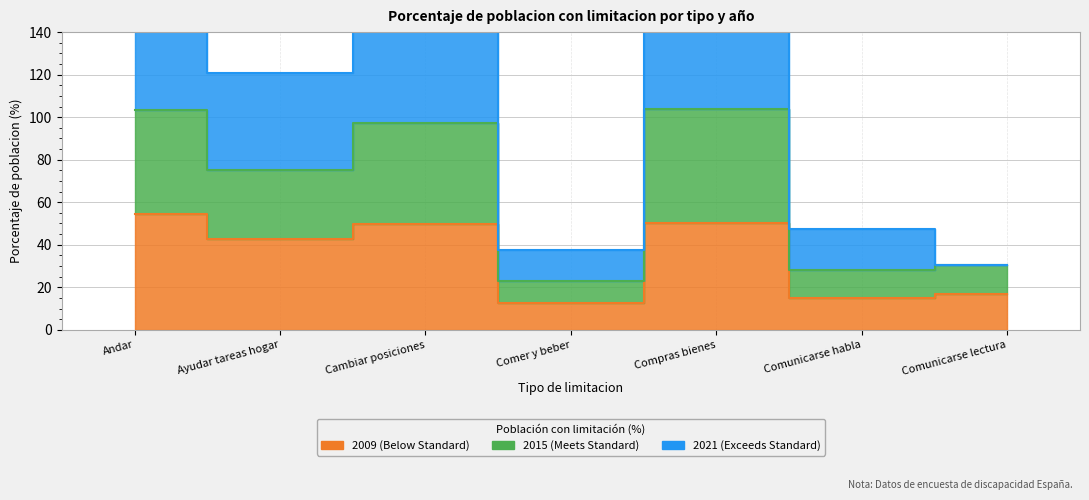

At which label is 2009 closest to 33?

Ayudar tareas hogar